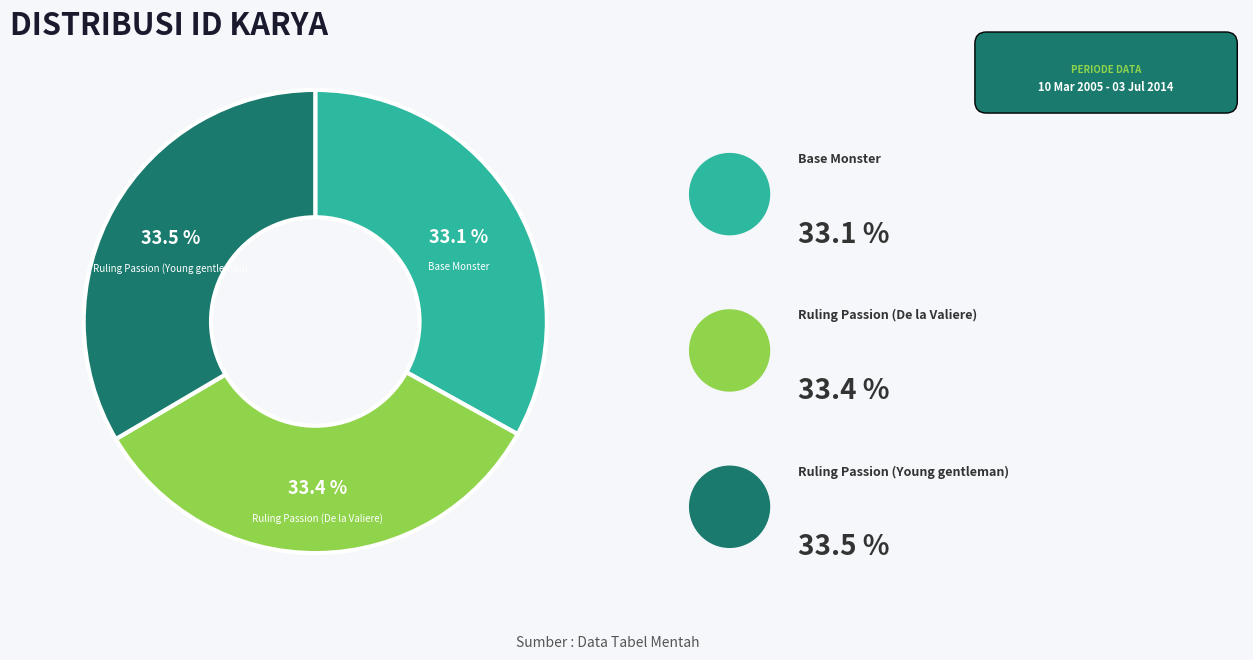

What is the ratio of the value at Ruling Passion (Young gentleman) to the value at Ruling Passion (De la Valiere)?

1.0